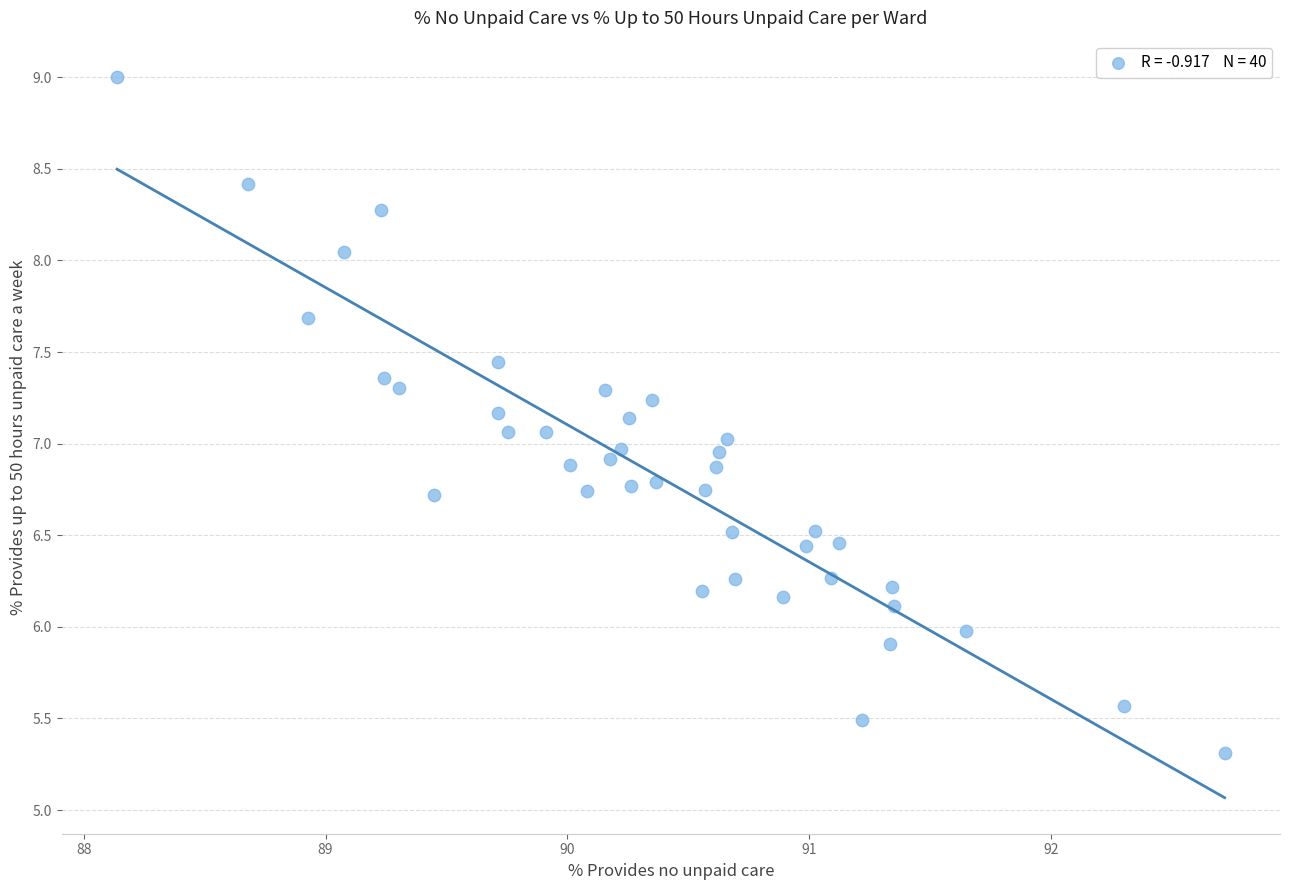

What is the range of Y values (max minus min)?

3.7